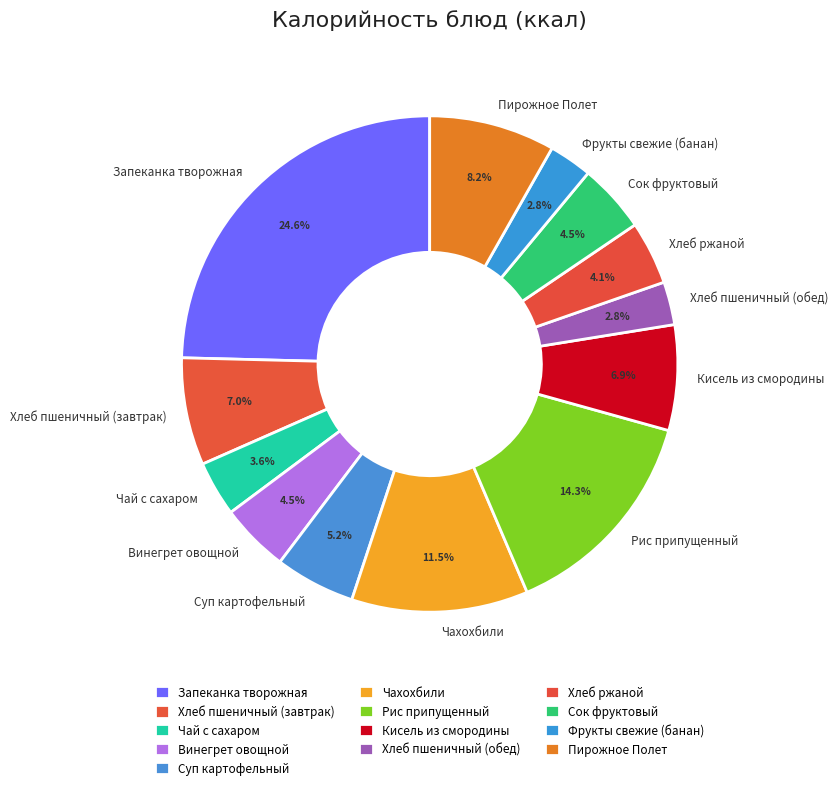

What is the total percentage of Кисель из смородины and Винегрет овощной?

11.4%